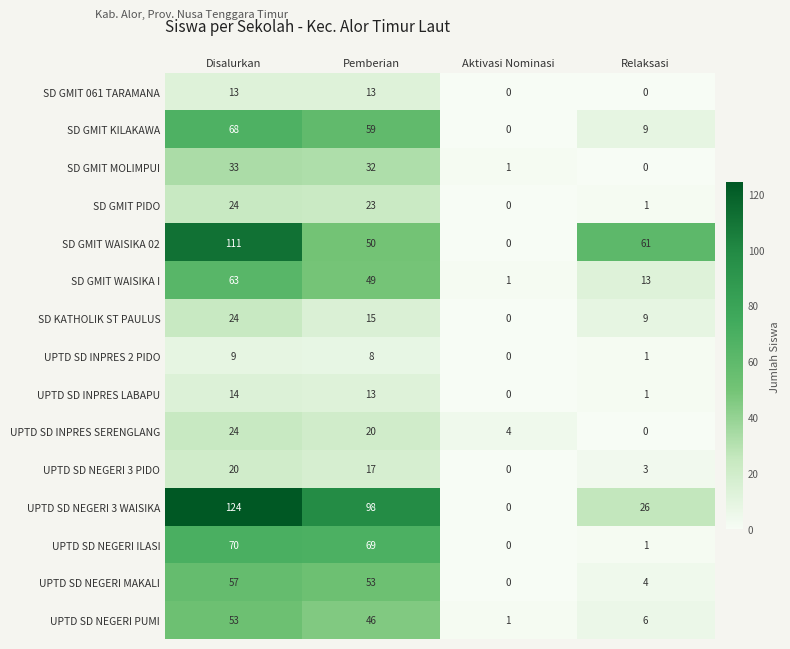

What is the difference between the highest and lowest values at Pemberian?

90